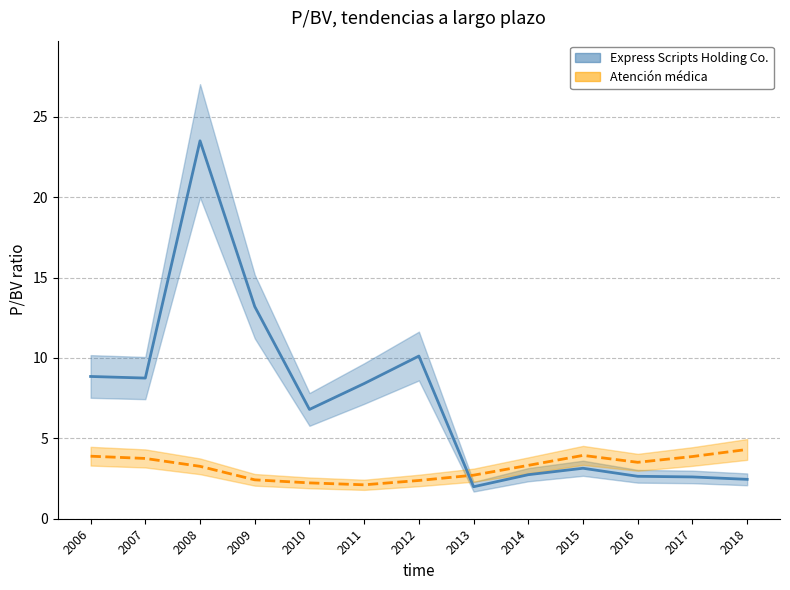

The value of Express Scripts Holding Co. at 2008 is 37.9. True or false?

False